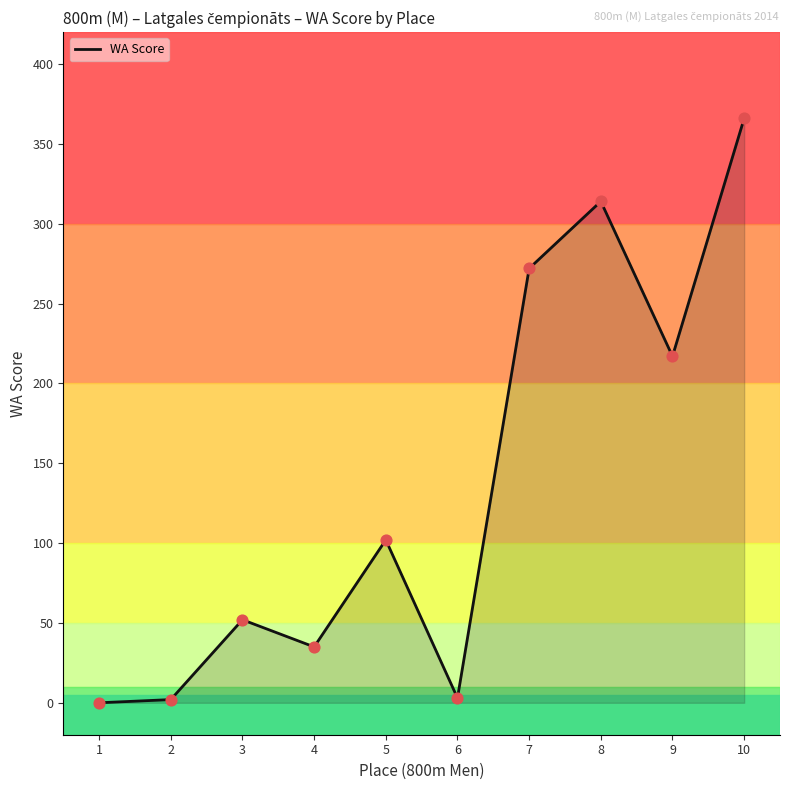

Which has a higher value, 9 or 10?

10